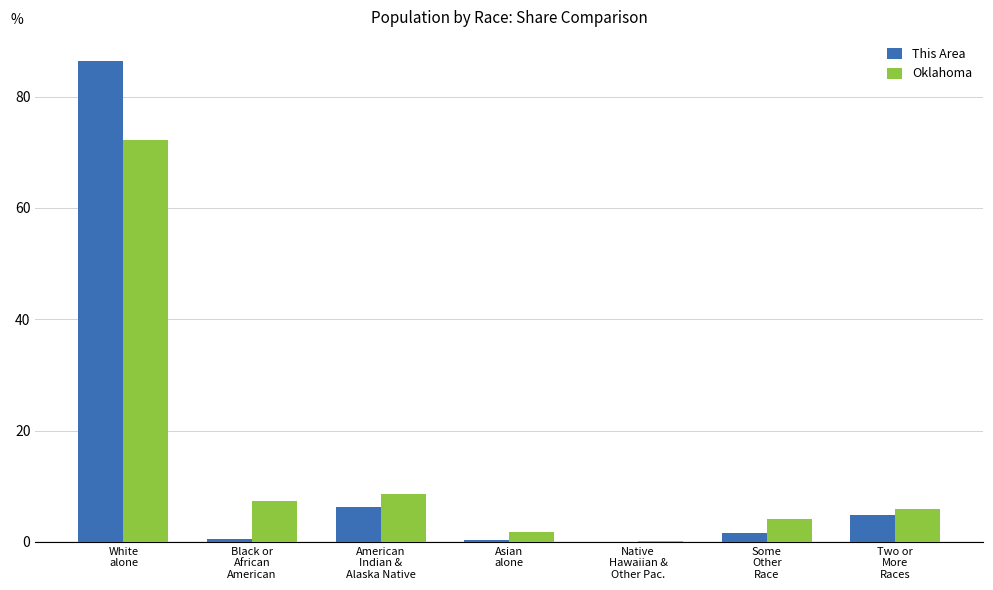

Which series changed the most between American
Indian &
Alaska Native and Asian
alone?

Oklahoma